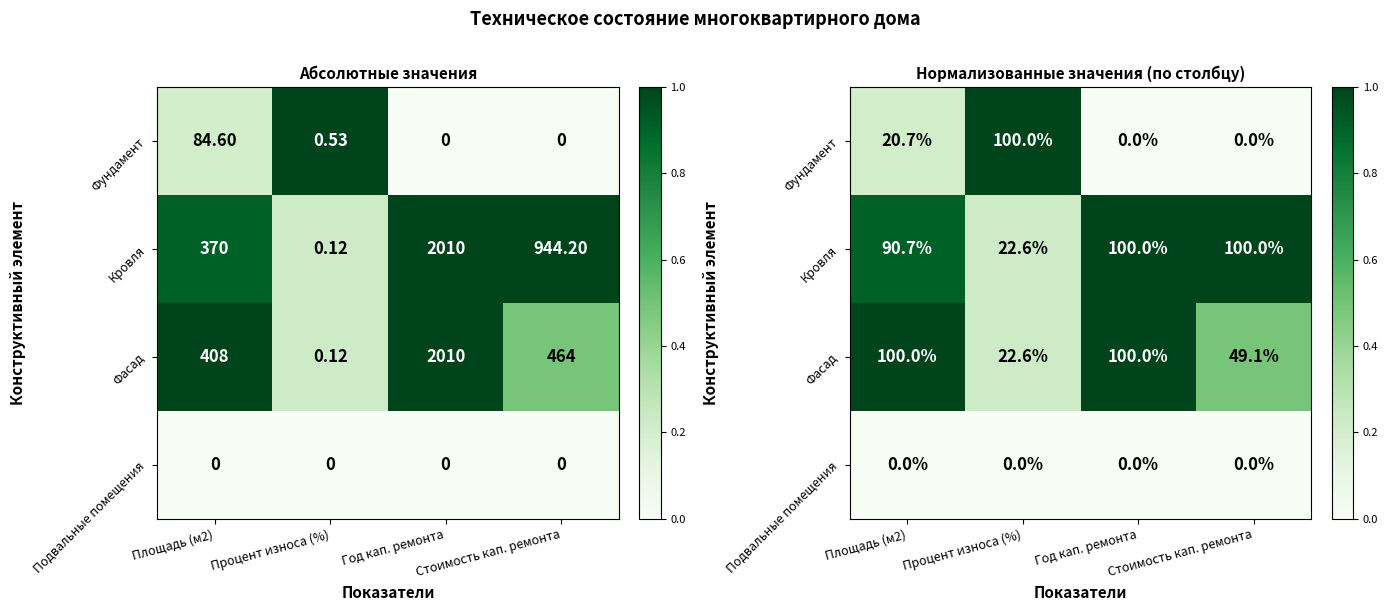

Which has a higher value, Площадь (м2) or Процент износа (%)?

Процент износа (%)